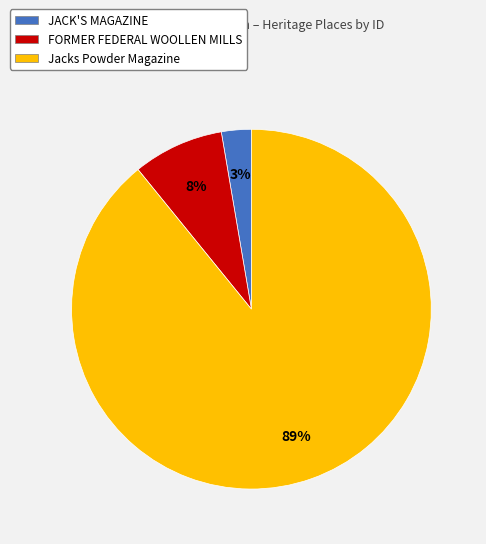

Is there a majority slice in this chart?

Yes